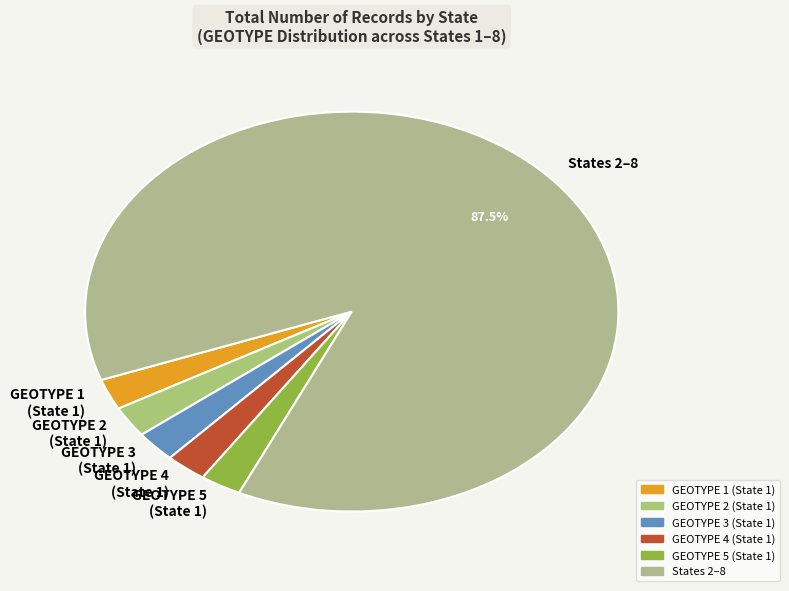

Does any single category account for the majority?

Yes